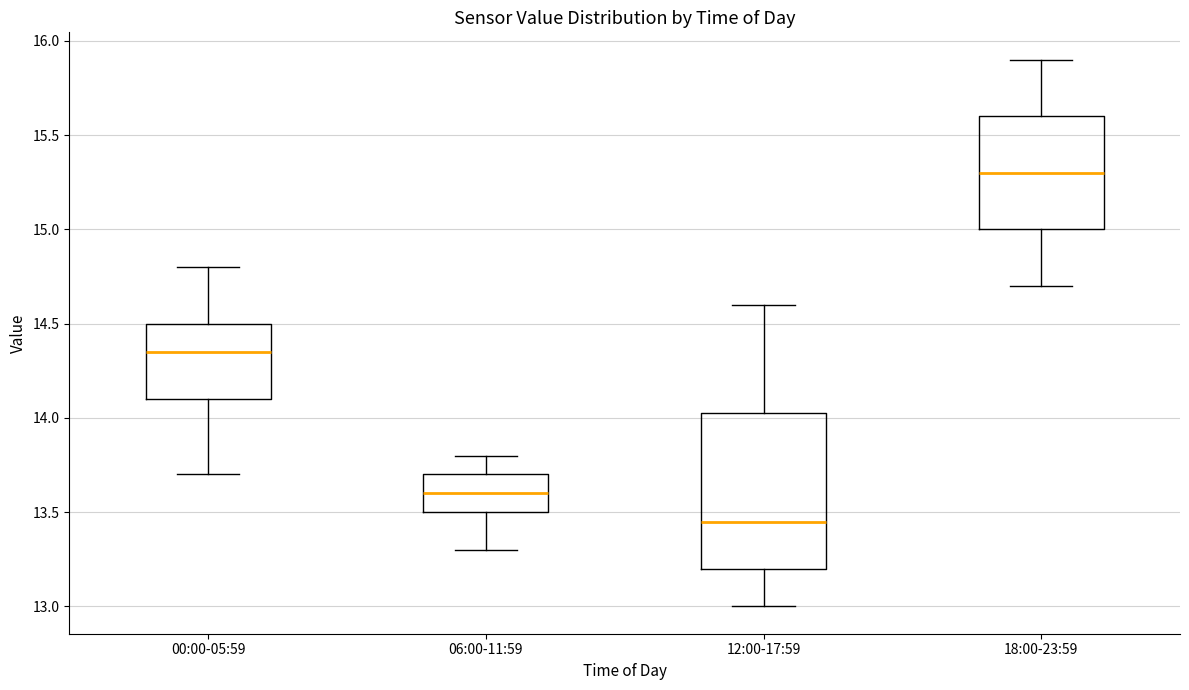

Where does the lower whisker of the box for 00:00-05:59 end on the y-axis? The values are not printed on the chart, so give them approximately, as read against the axis.

13.70